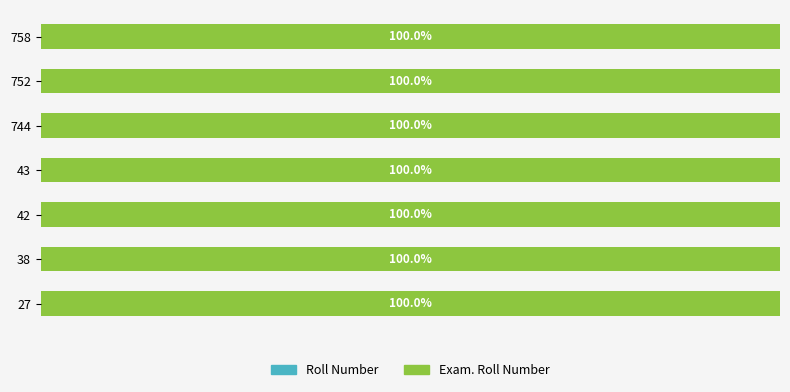

Which series has the largest range (max minus min)?

Exam. Roll Number